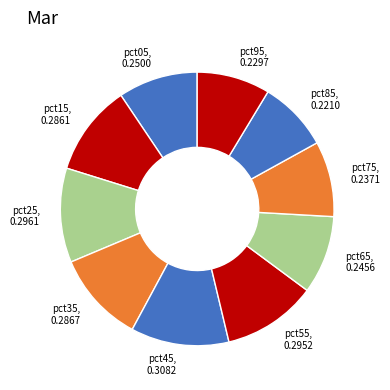

Combined, do pct75 and pct55 account for over 50%?

No